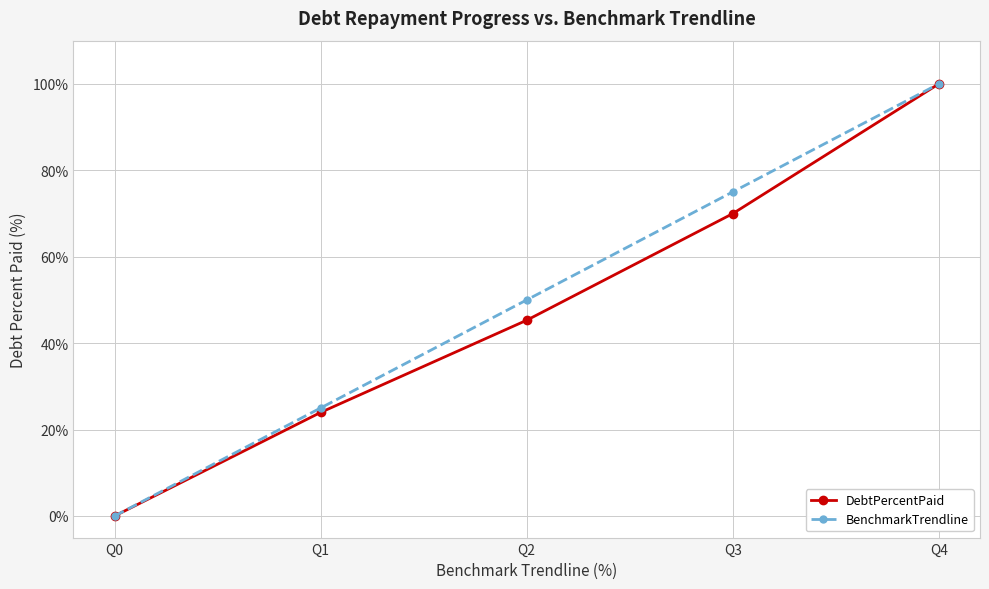

Which series changed the most between Q1 and Q4?

DebtPercentPaid